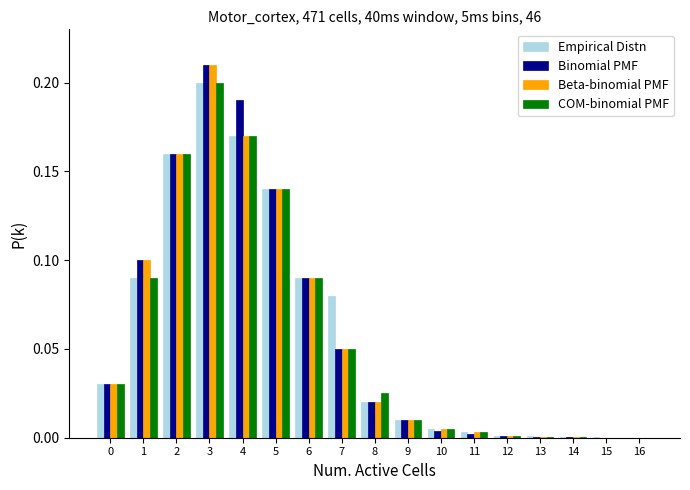

What is the sum of all COM-binomial PMF values?

1.0